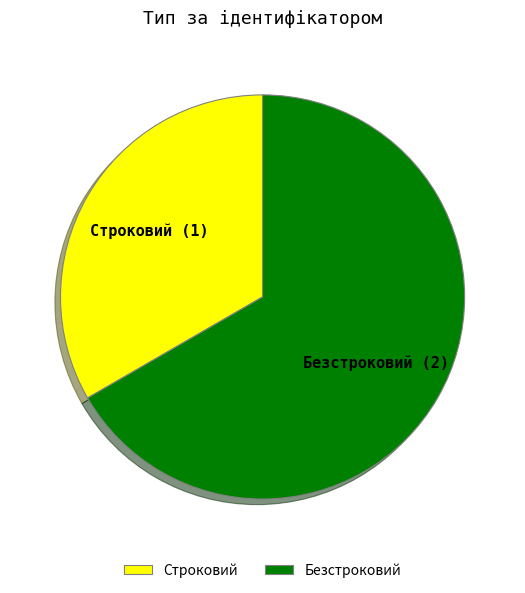

Which category has the biggest portion of the pie?

Безстроковий